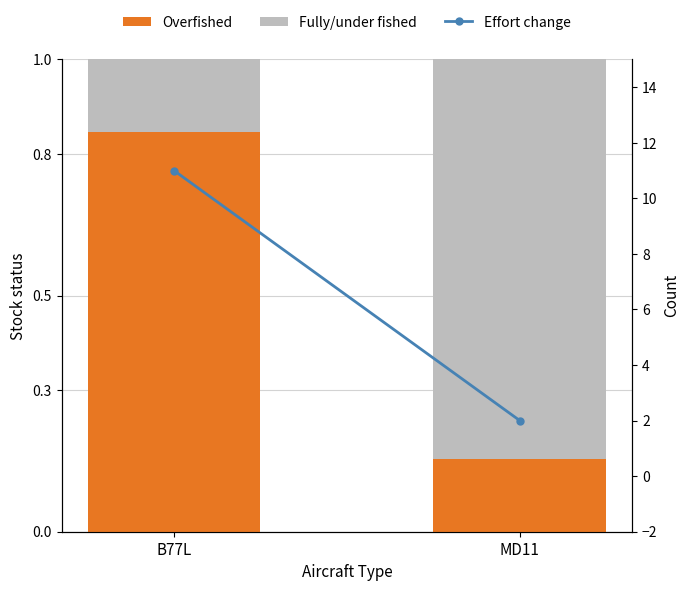

What is the greatest value displayed?

11.0